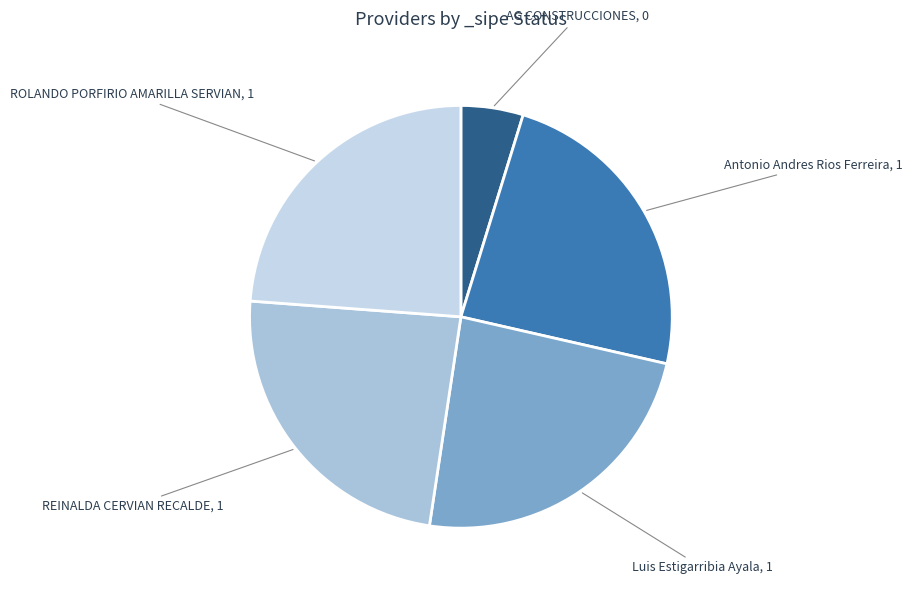

Approximately how many times larger is the value at ROLANDO PORFIRIO AMARILLA SERVIAN compared to REINALDA CERVIAN RECALDE?

1.0